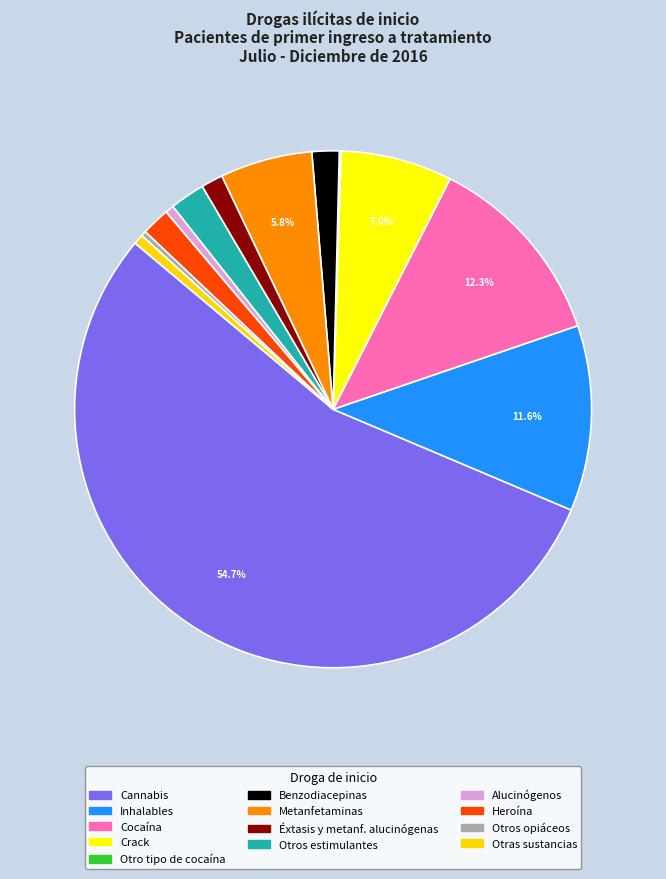

Combined, what portion of the pie is Alucinógenos and Inhalables?

12.1%